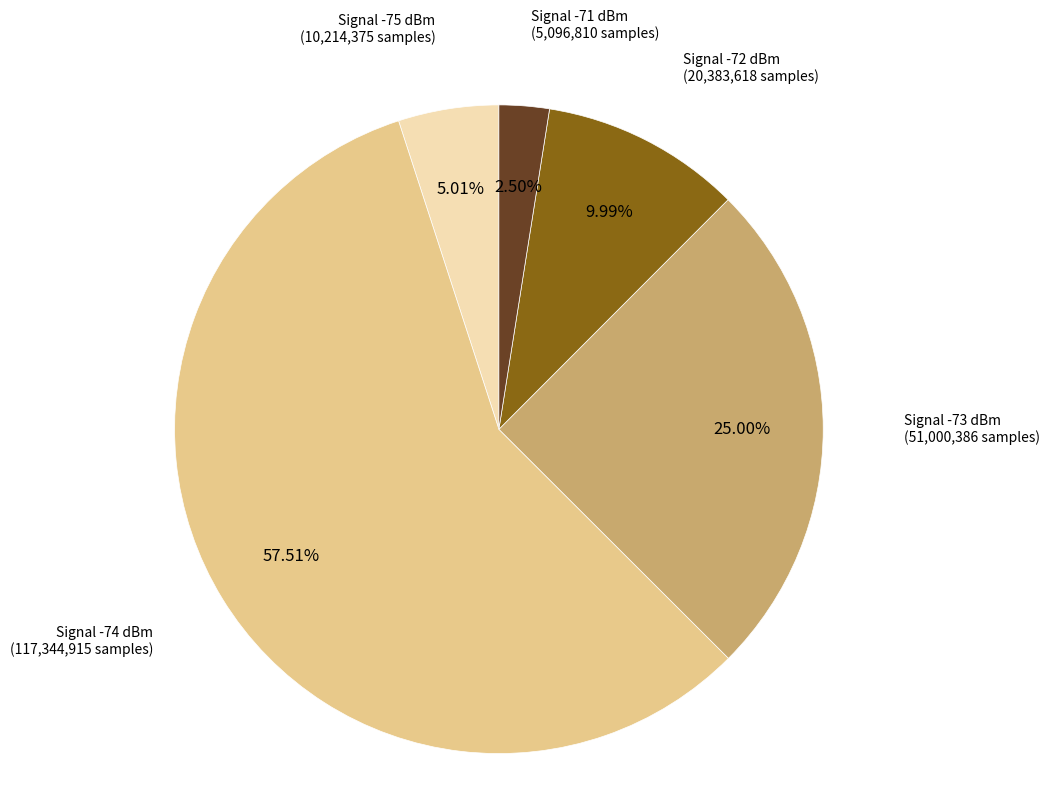

Is there a majority slice in this chart?

Yes